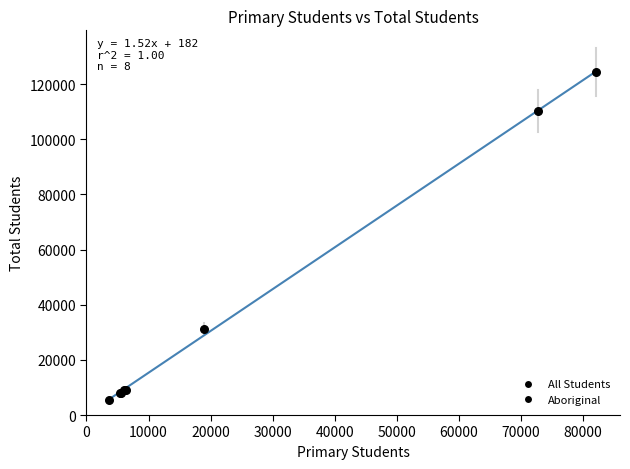

What Y value in the scatter plot is closest to 64994?

31062